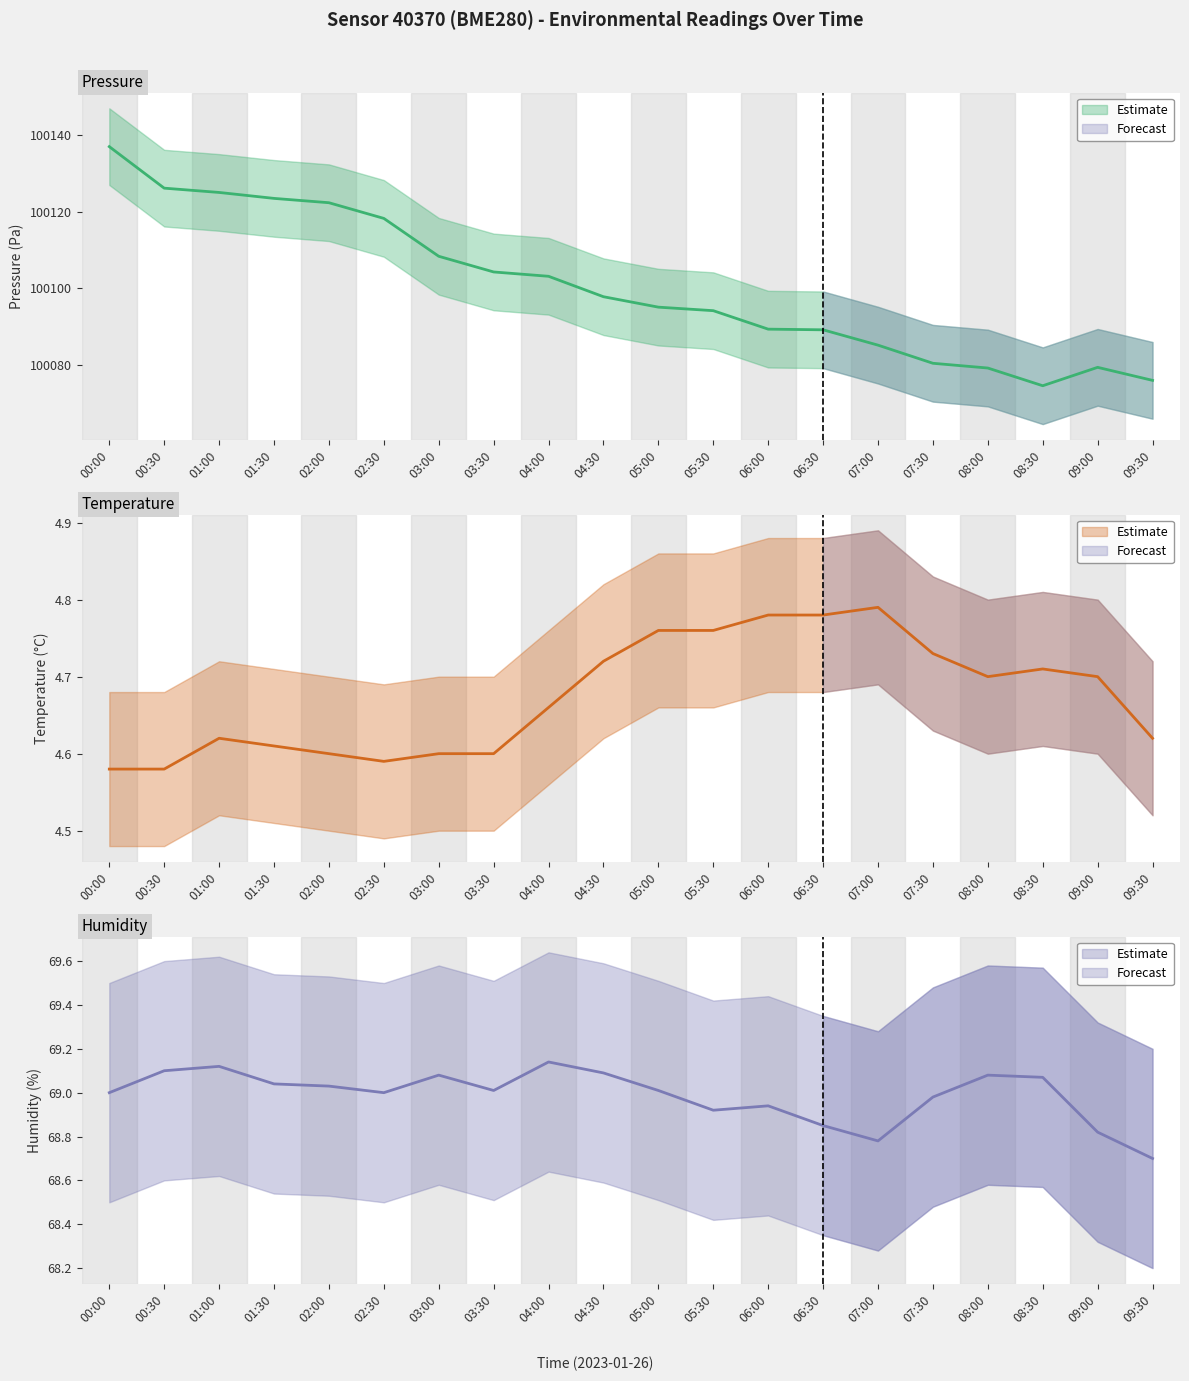

Rank the series at 07:00 from highest to lowest value.

pressure, humidity, temperature